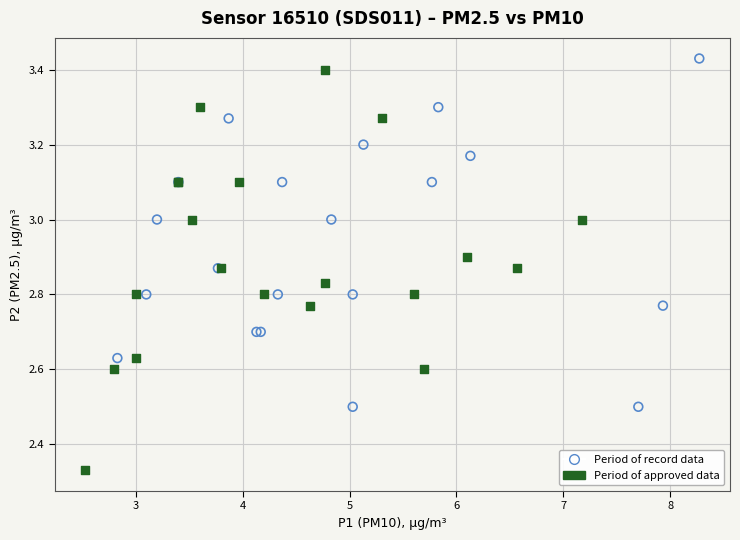

Which series reaches the minimum Y coordinate?

Period of approved data